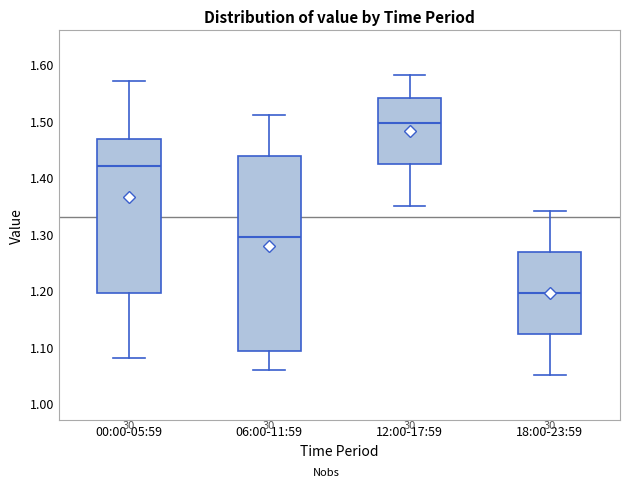

Reading left to right, read every box against the y-axis: the position of its median line, the range the box covers, and the ends of its whiskers. The values are not printed on the chart, so give them approximately, as read against the axis.

00:00-05:59: median 1.42, box 1.20 to 1.47, whiskers 1.08 to 1.57
06:00-11:59: median 1.30, box 1.09 to 1.44, whiskers 1.06 to 1.51
12:00-17:59: median 1.50, box 1.42 to 1.54, whiskers 1.35 to 1.58
18:00-23:59: median 1.20, box 1.12 to 1.27, whiskers 1.05 to 1.34